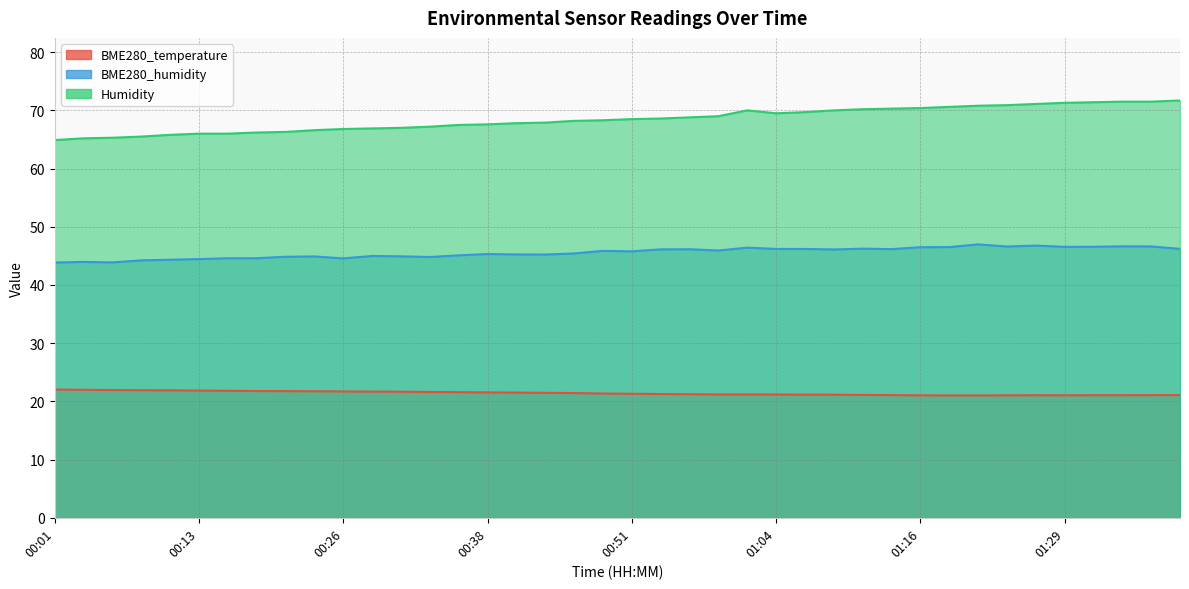

Rank the series by their maximum value, from lowest to highest.

BME280_temperature, BME280_humidity, Humidity